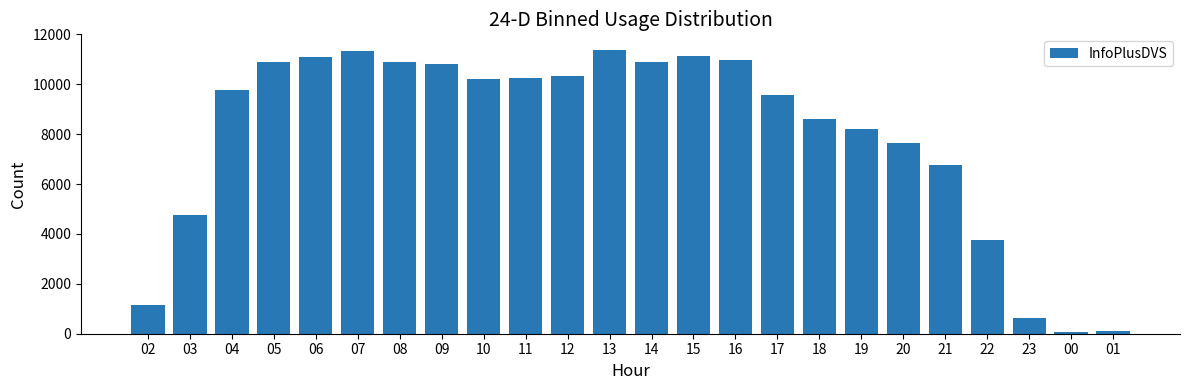

Which has a higher value, 12 or 08?

08